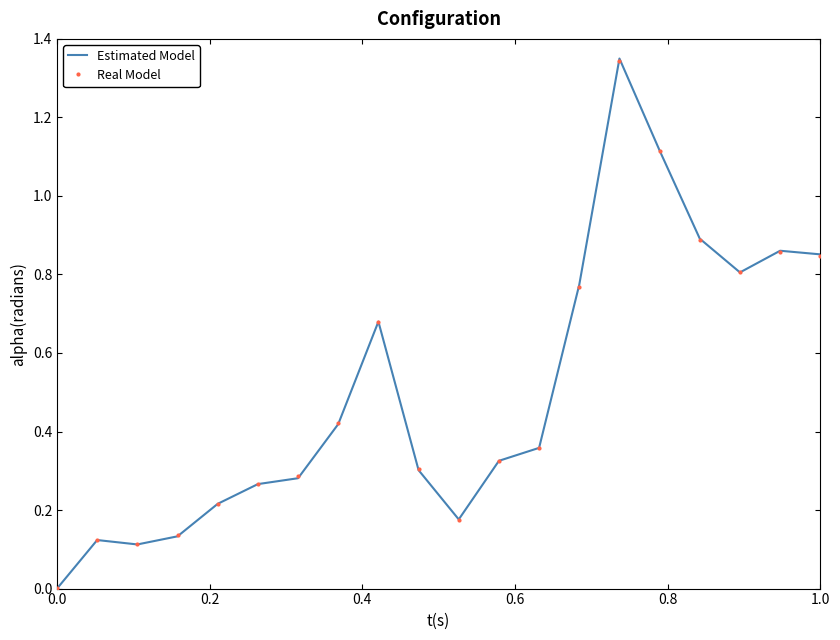

Which series has the largest range (max minus min)?

Estimated Model